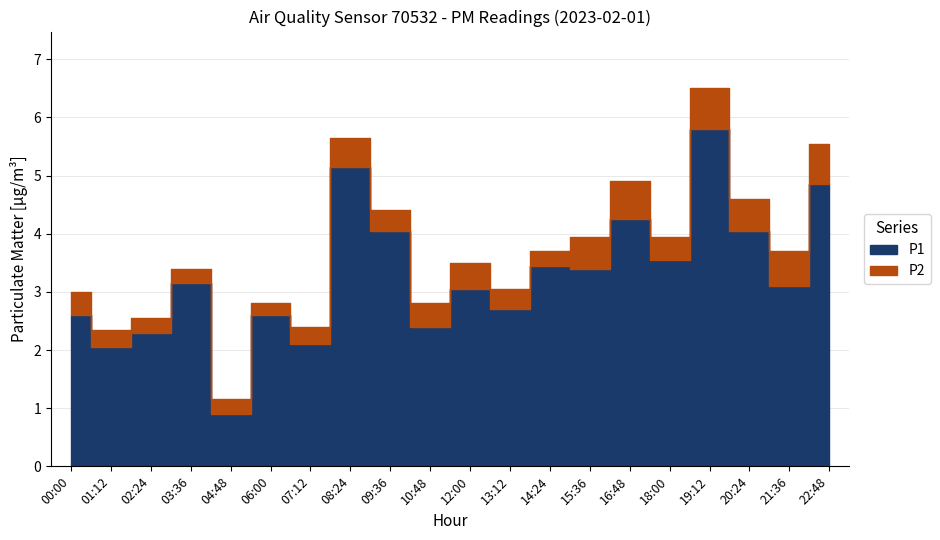

True or false: P2 and P1 intersect in this chart.

False